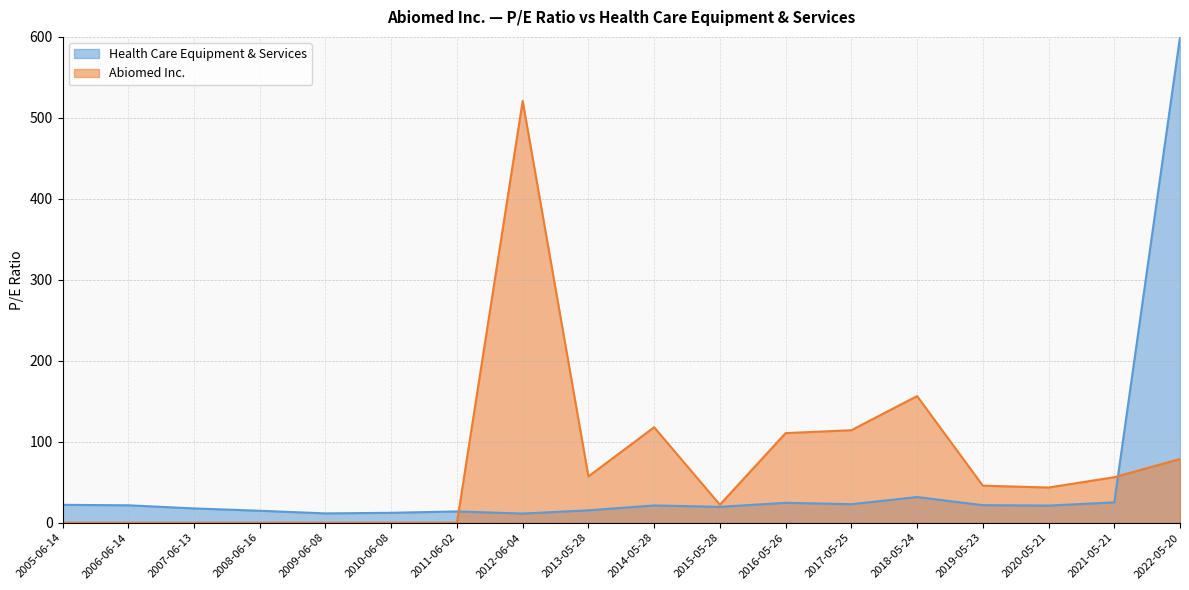

True or false: Abiomed Inc. has more than 2 points higher than both neighbors.

True